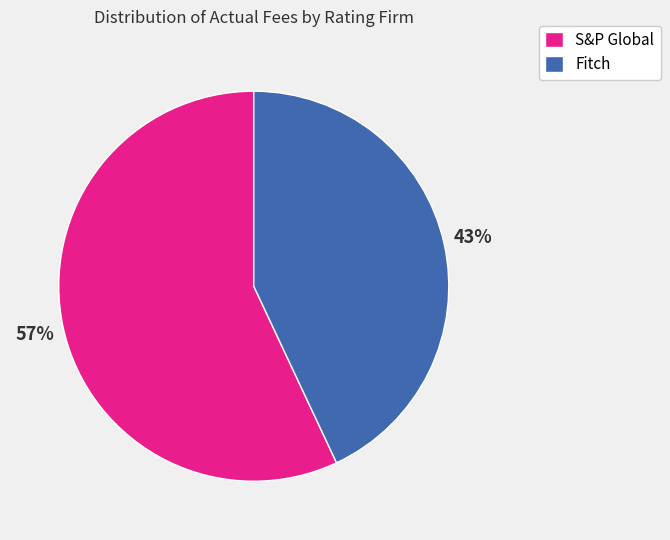

Which has a higher value, S&P Global or Fitch?

S&P Global